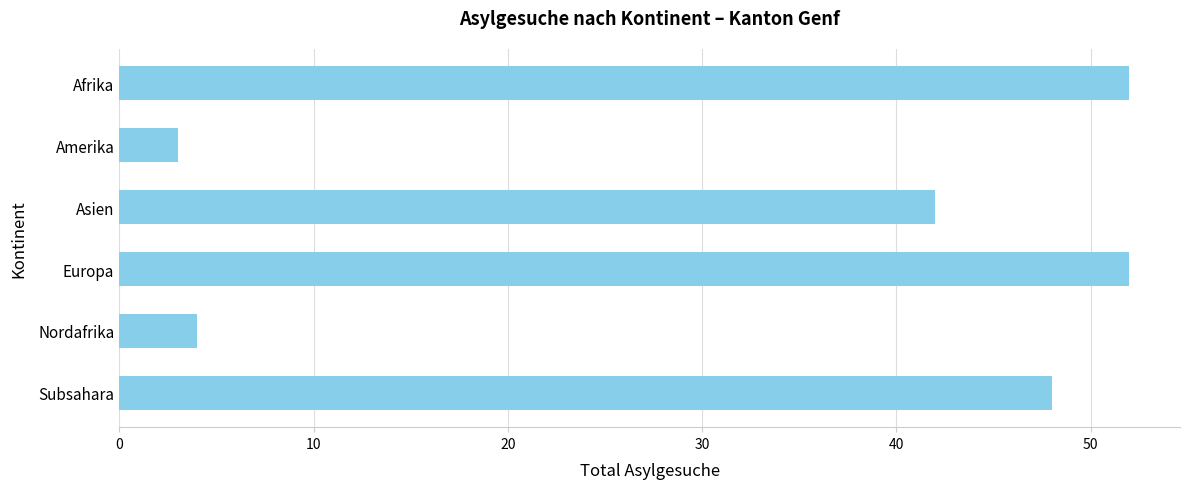

At which label is the value closest to 27?

Asien